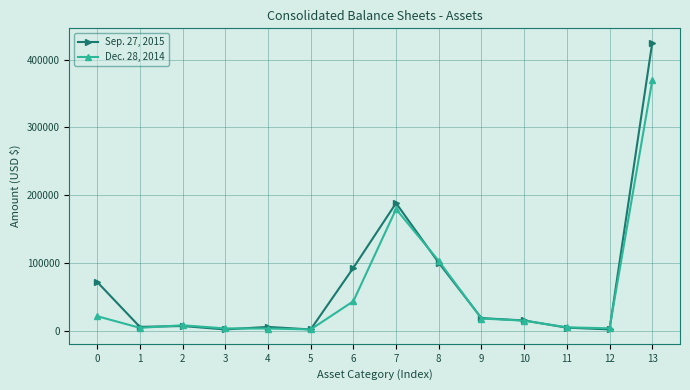

Rank the series by their maximum value, from highest to lowest.

Sep. 27, 2015, Dec. 28, 2014